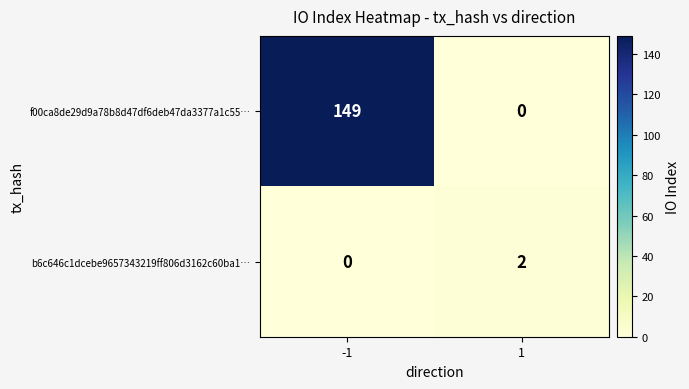

The value of f00ca8de29d9a78b8d47df6deb47da3377a1c55… at 1 is 0. True or false?

True